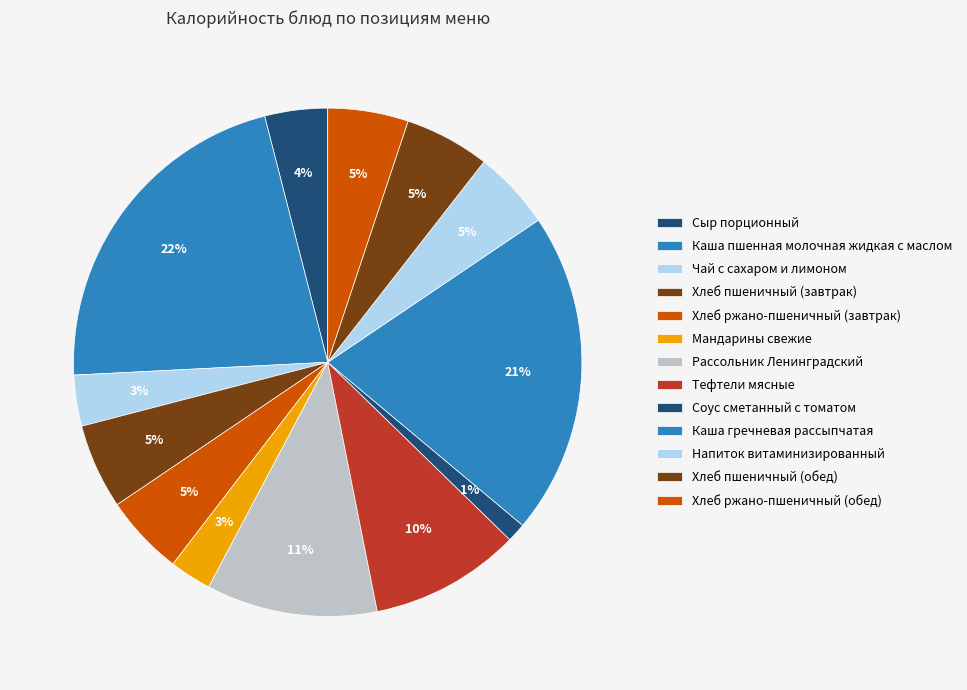

How much of the chart is everything except Мандарины свежие?

97.3%